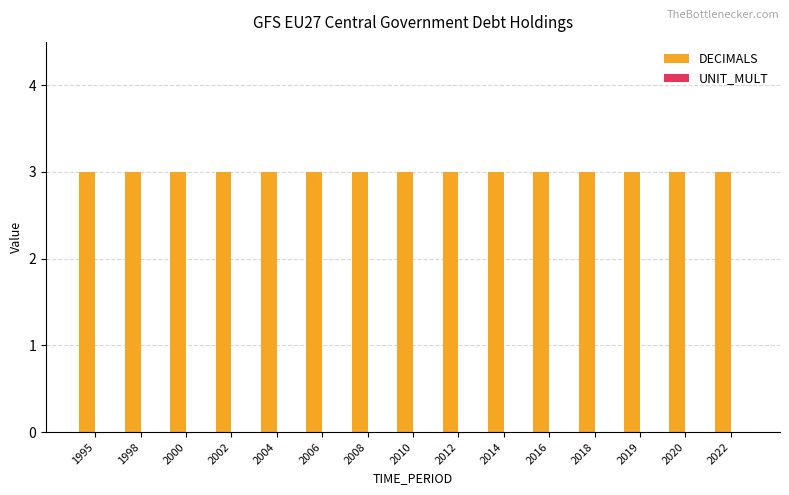

True or false: UNIT_MULT has a value of 0 at 2008.

True